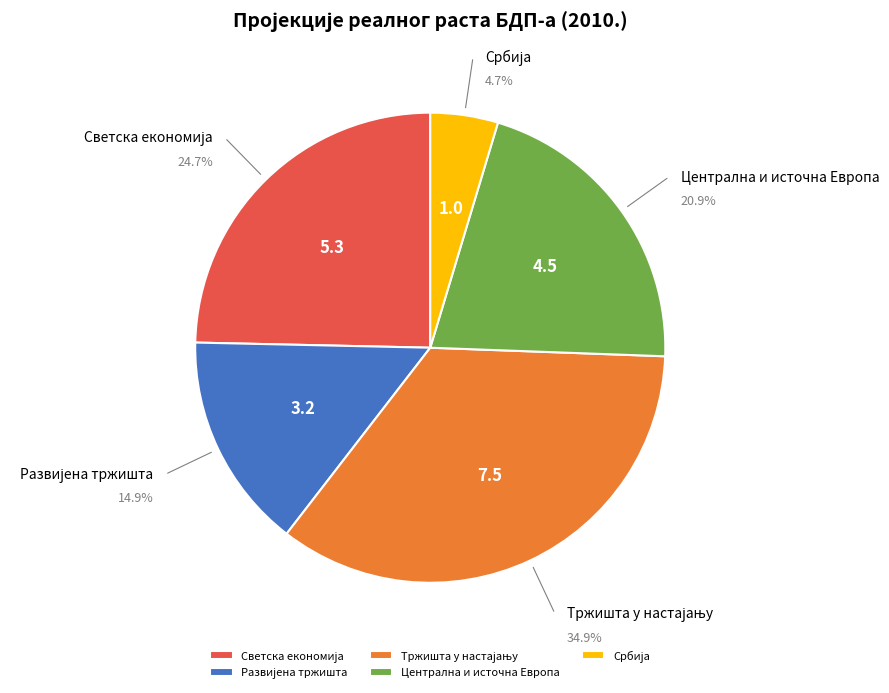

To the nearest percent, what is the difference between the largest and smallest slice percentages?

30%